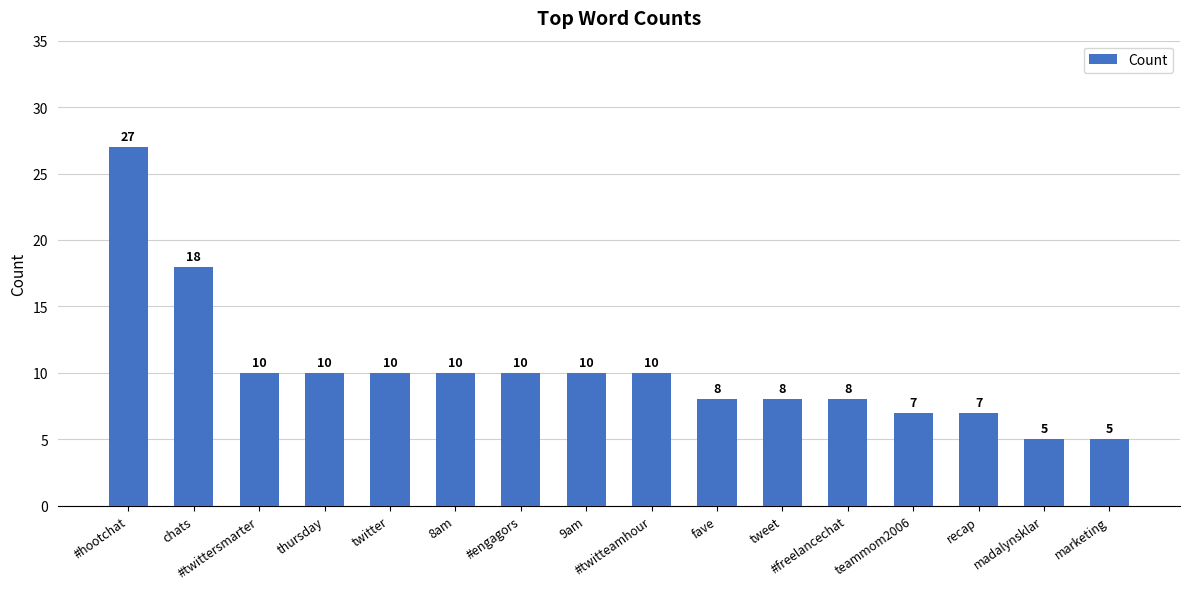

What is the change in value from 8am to fave?

-2